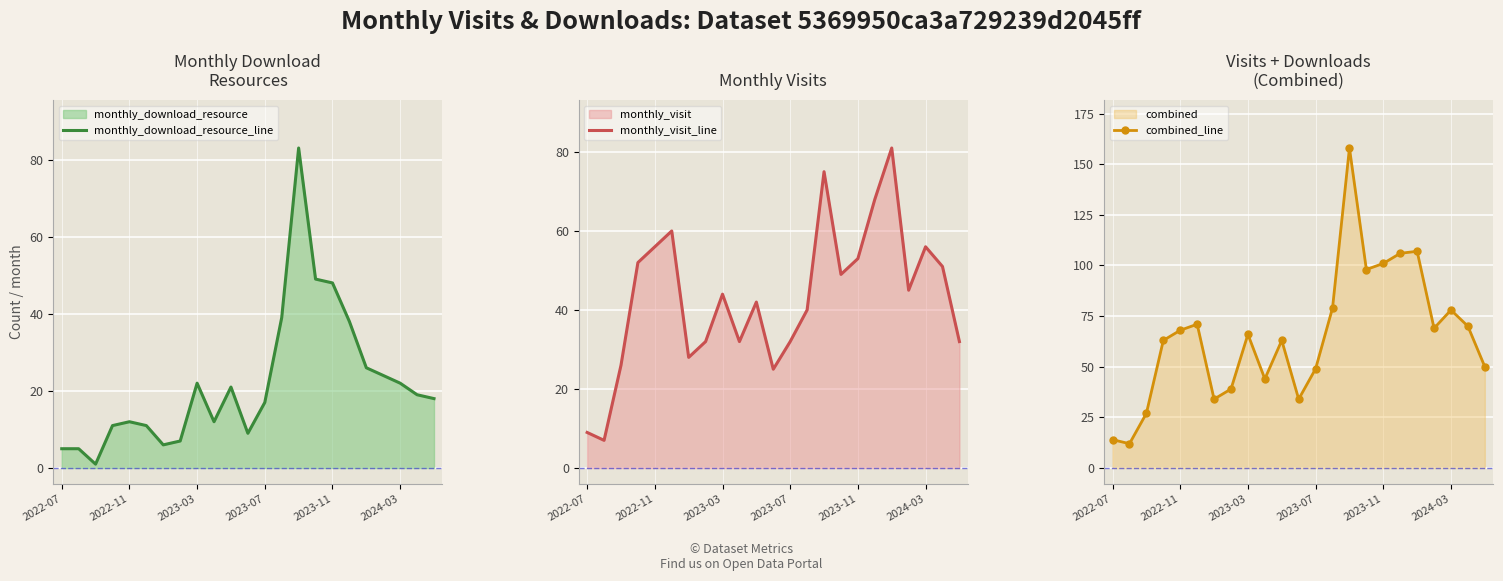

Is it true that monthly_download_resource_line equals 22 at 2024-03?

True